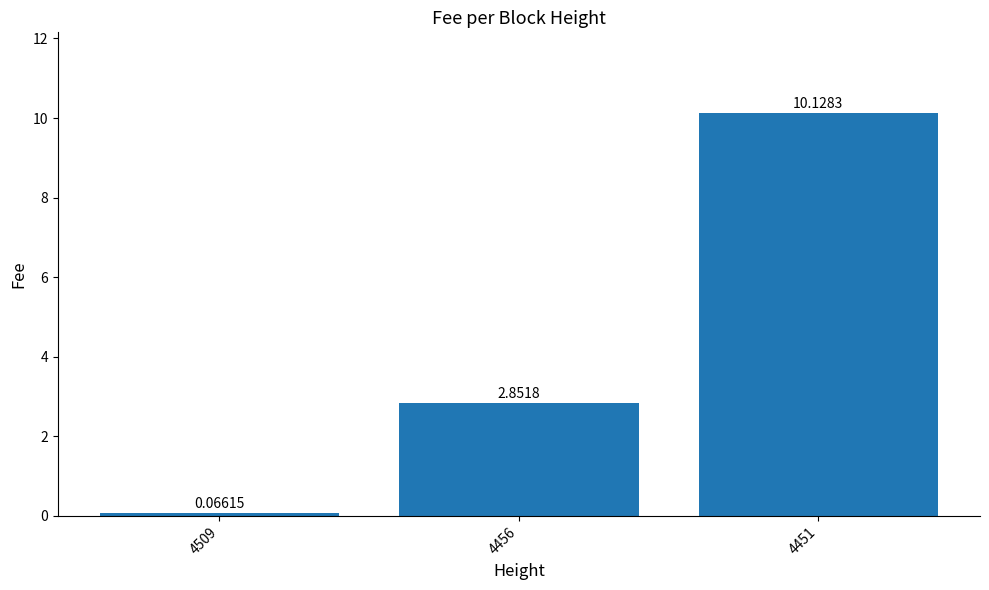

What is the value of the 3rd bar from the left?

10.1